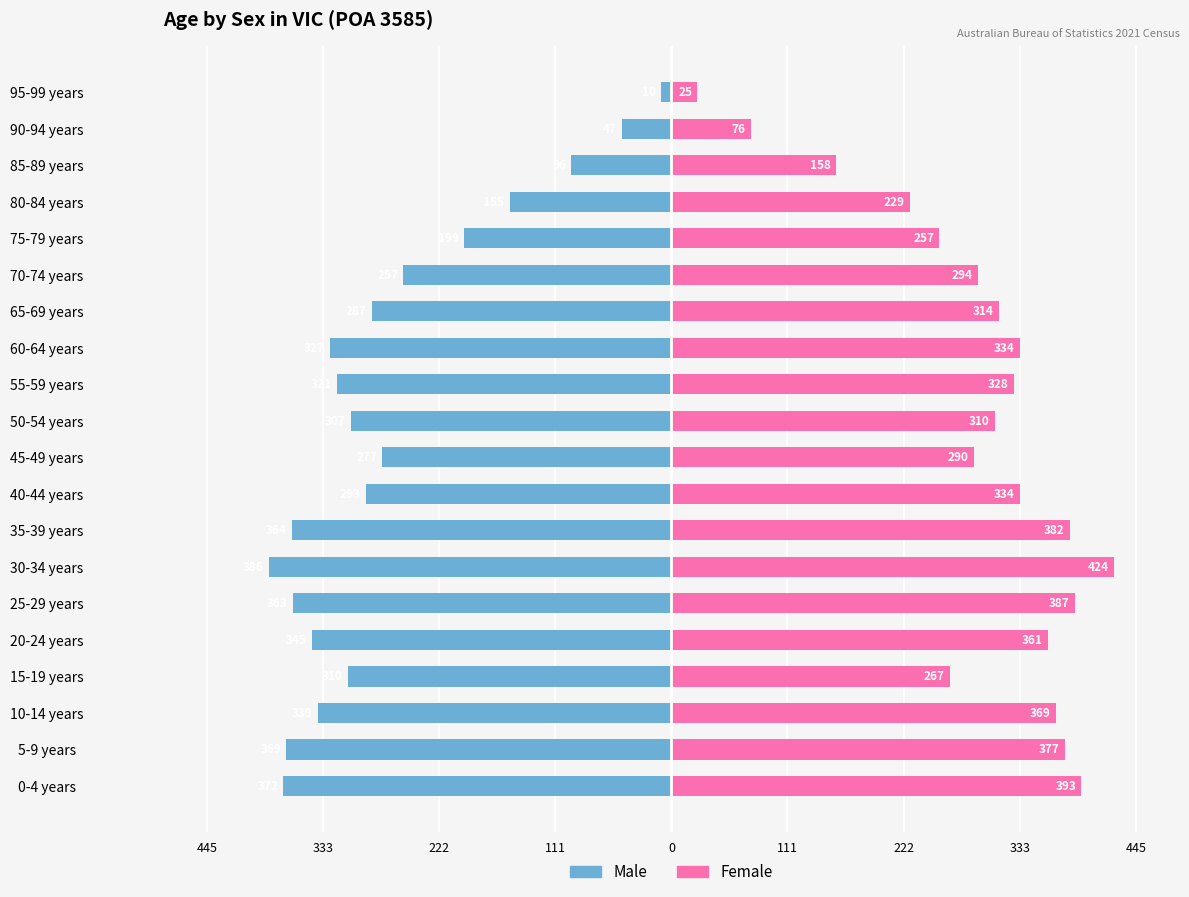

The value of Male at 75-79 years is -354. True or false?

False